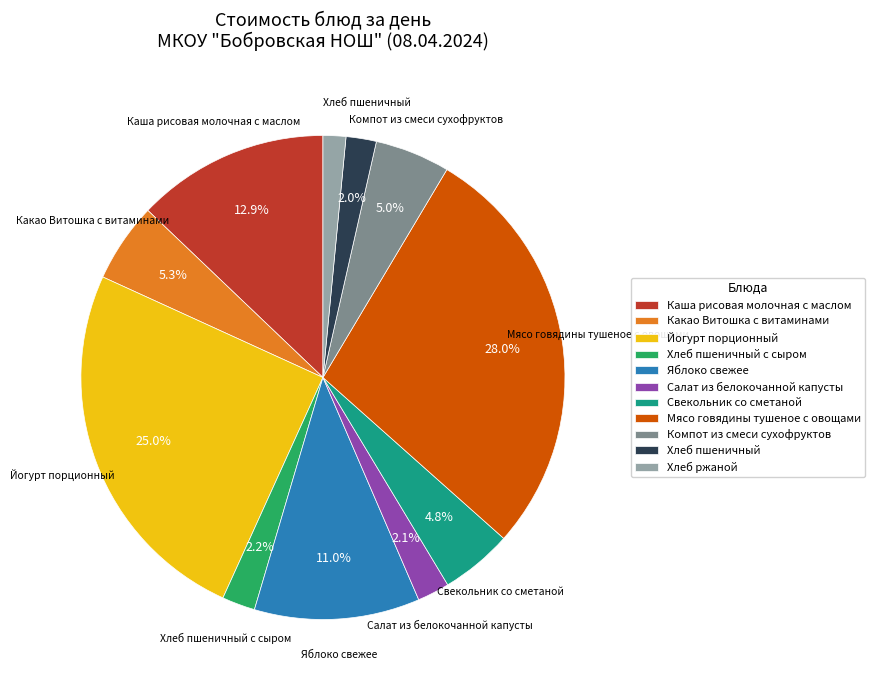

Is Свекольник со сметаной the majority of the pie?

No